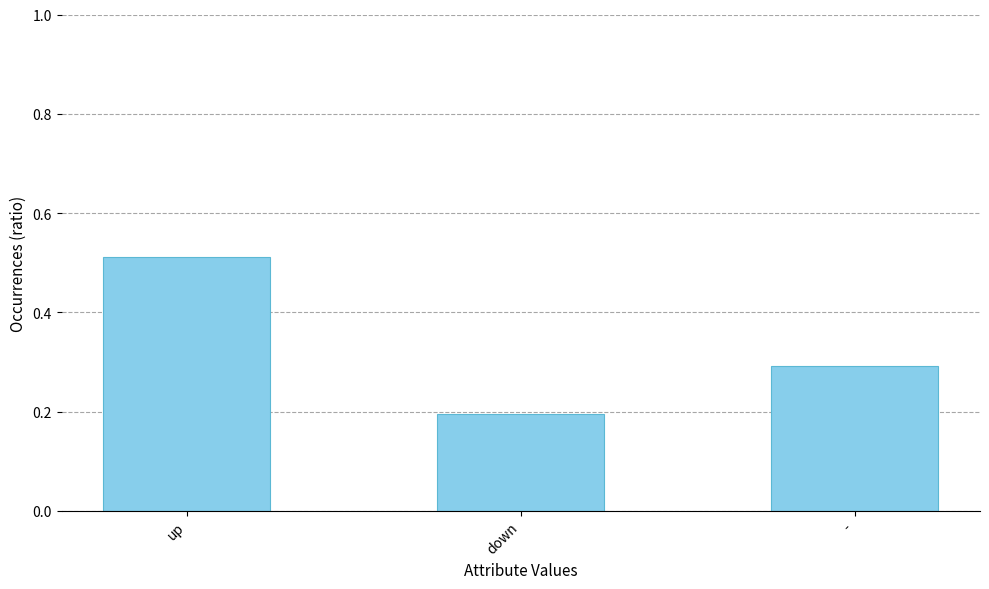

Between down and -, which is larger?

-